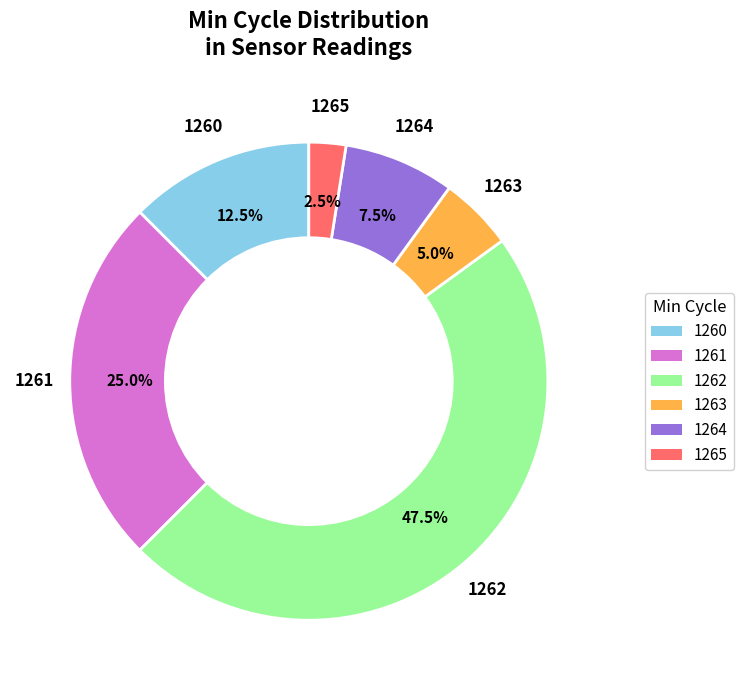

Does 1261 account for over 50% of the chart?

No